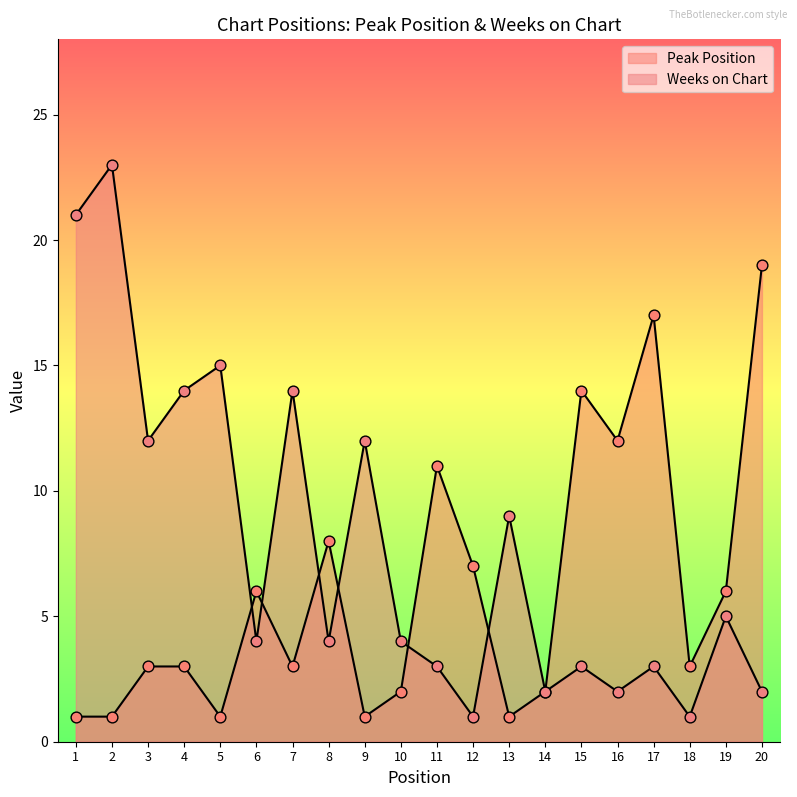

Is the value of Weeks on Chart at 8 greater than the value of Peak Position at 10?

Yes